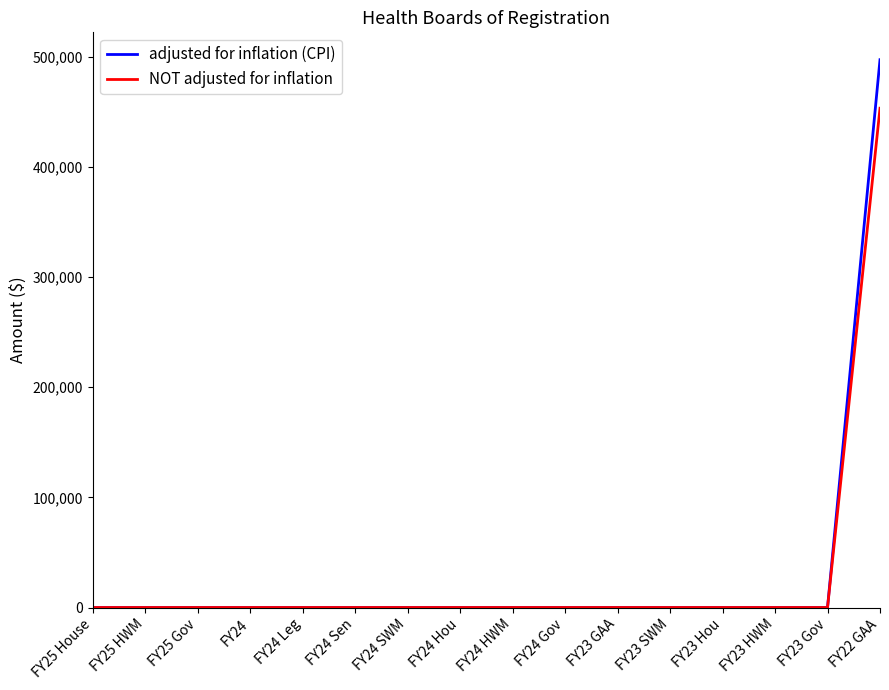

The value of adjusted for inflation (CPI) at FY23 Gov is 292028. True or false?

False